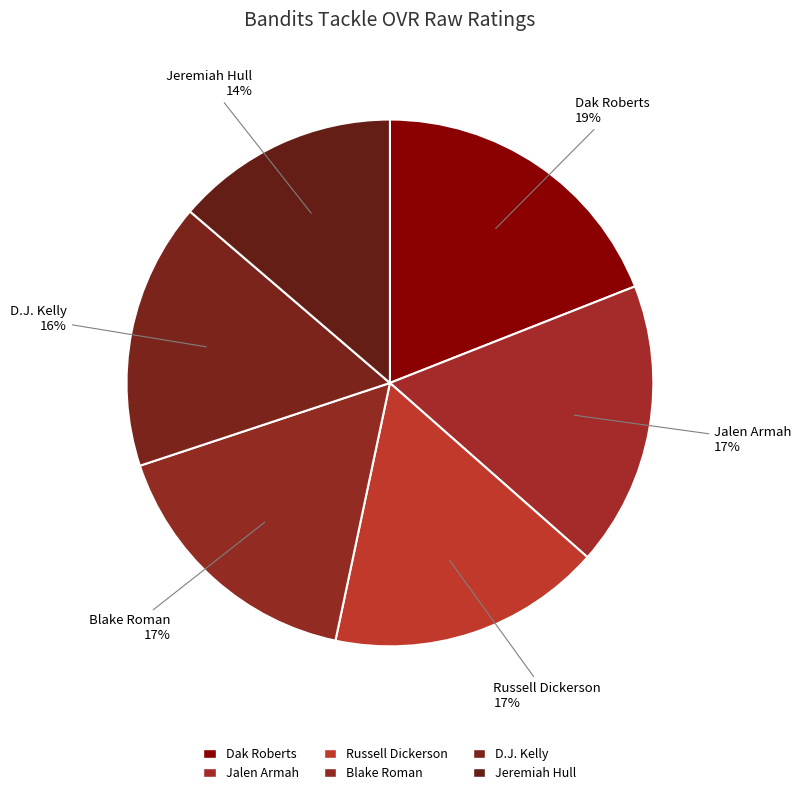

To the nearest percent, what portion does Dak Roberts represent?

19%